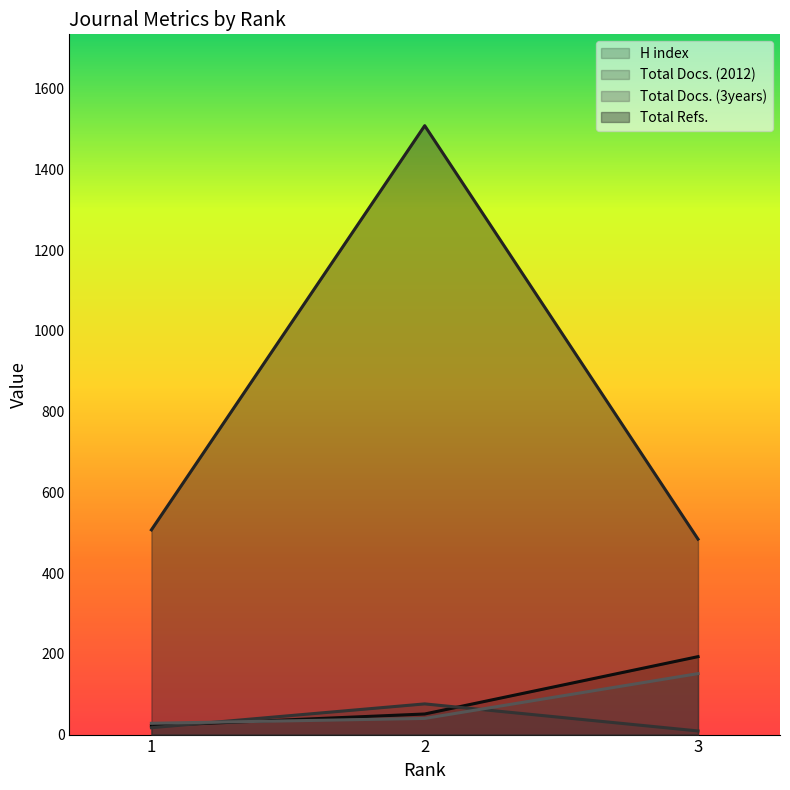

Rank the categories by Total Refs. value from highest to lowest.

2, 1, 3